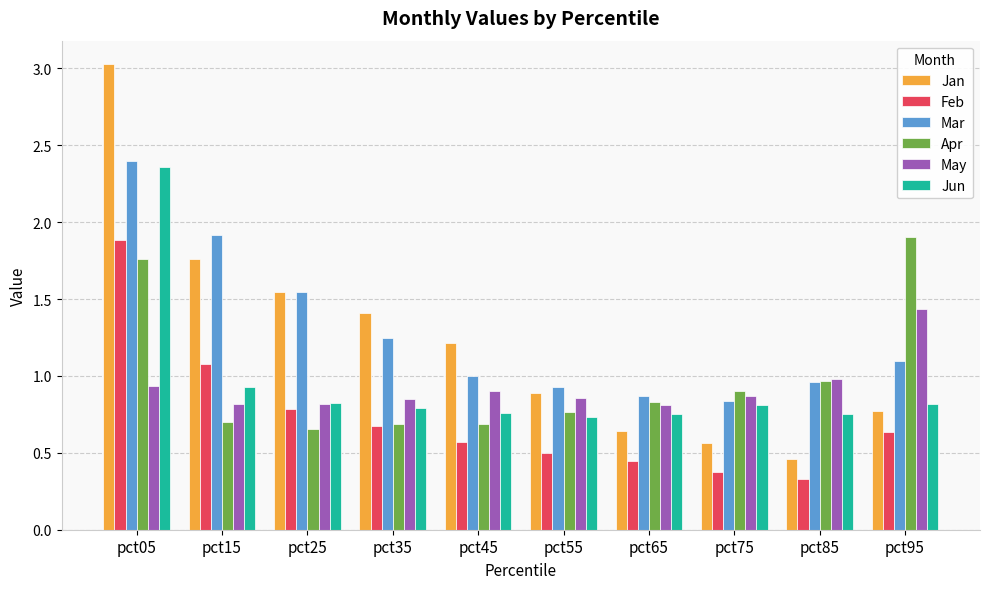

The value of Apr at pct45 is 1.1. True or false?

False